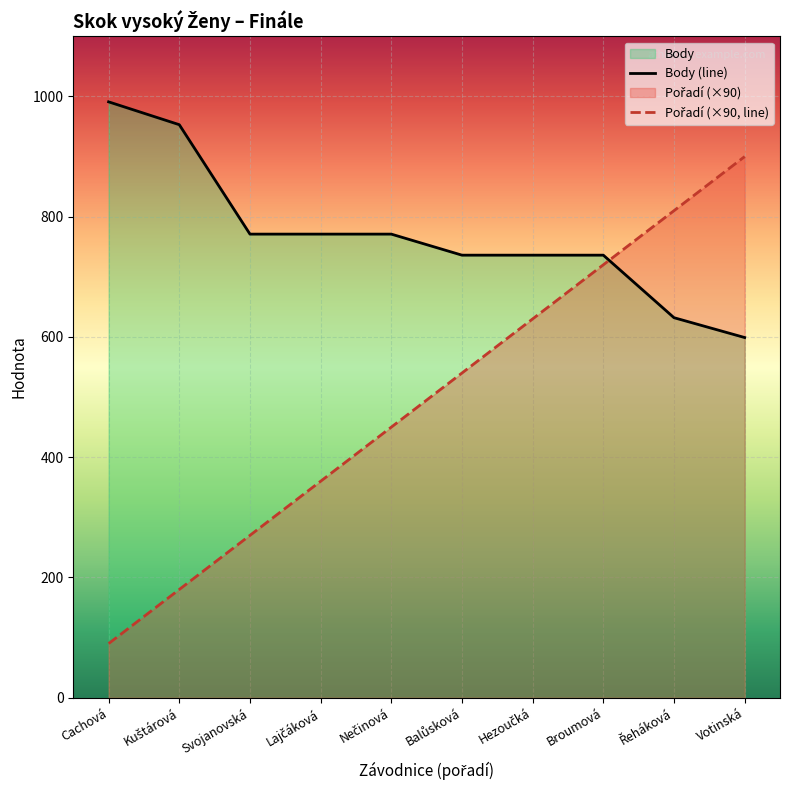

How many intersections are there between Body and Pořadí?

1